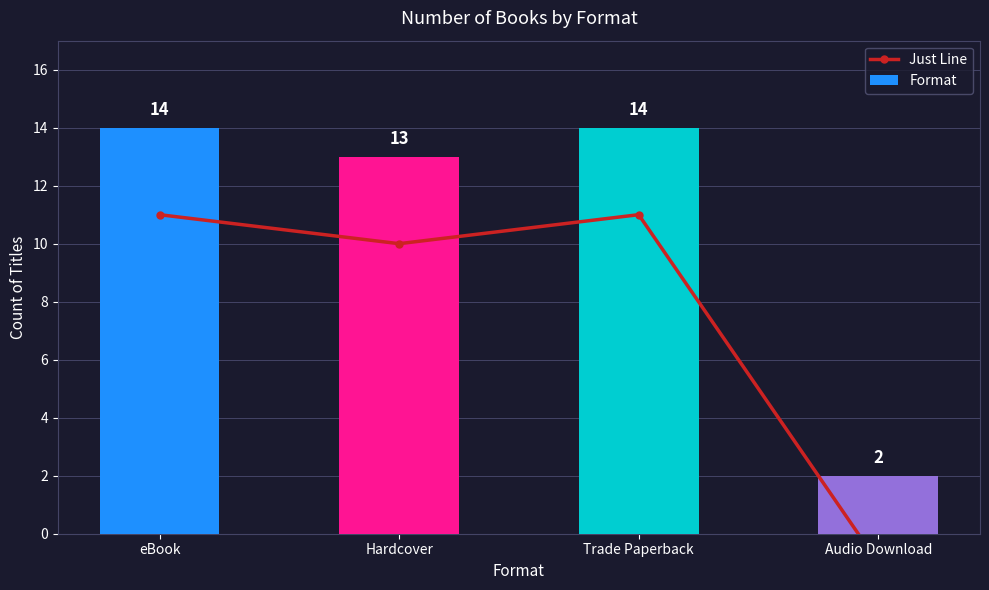

Rank the series by their maximum value, from lowest to highest.

Just Line, Format